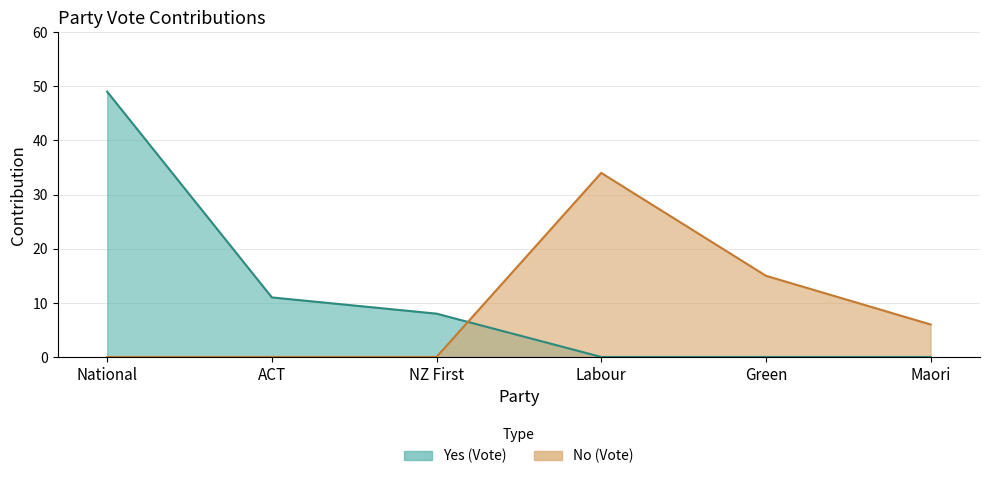

What is the sum of all No values?

55